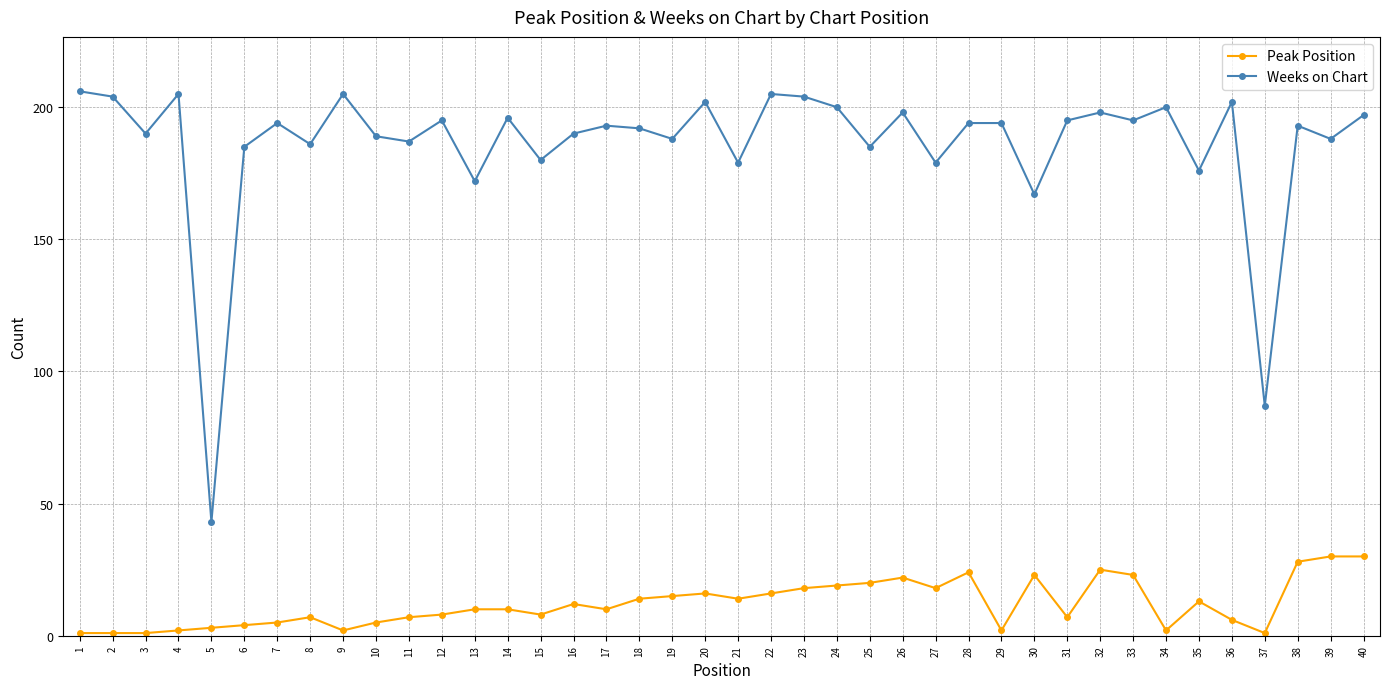

How many data points in Weeks on Chart are less than 194?

20